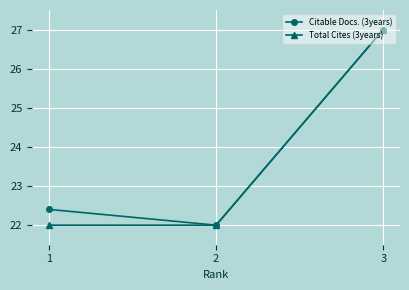

At how many categories does at least one series exceed 24?

1